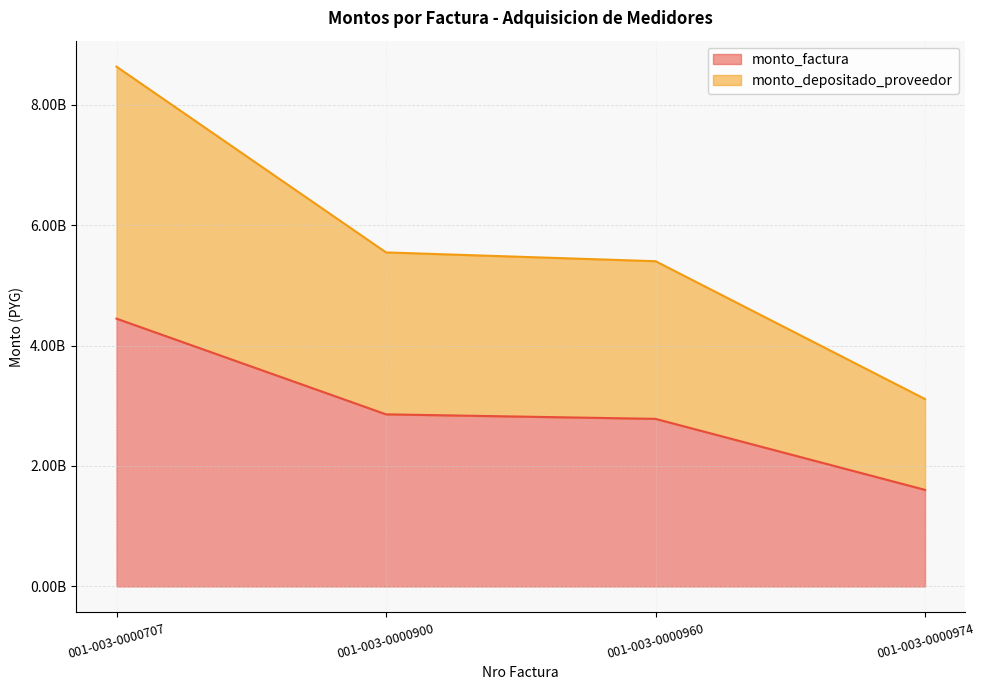

How many lines are shown in the chart?

2